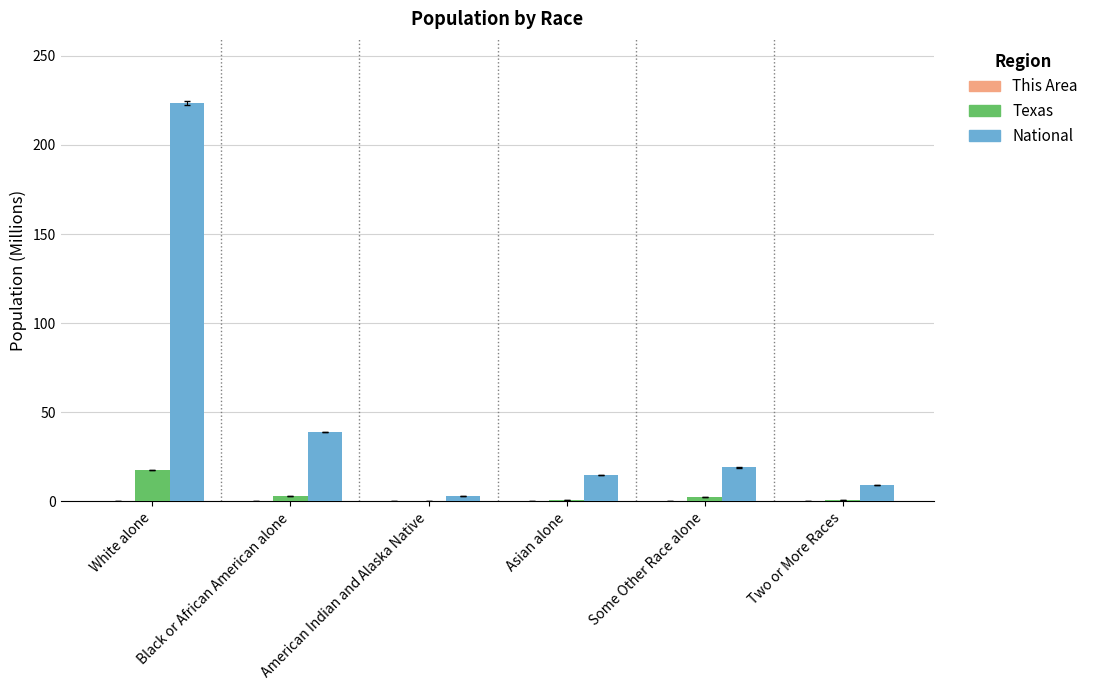

At which category is the sum across all series the highest?

White alone